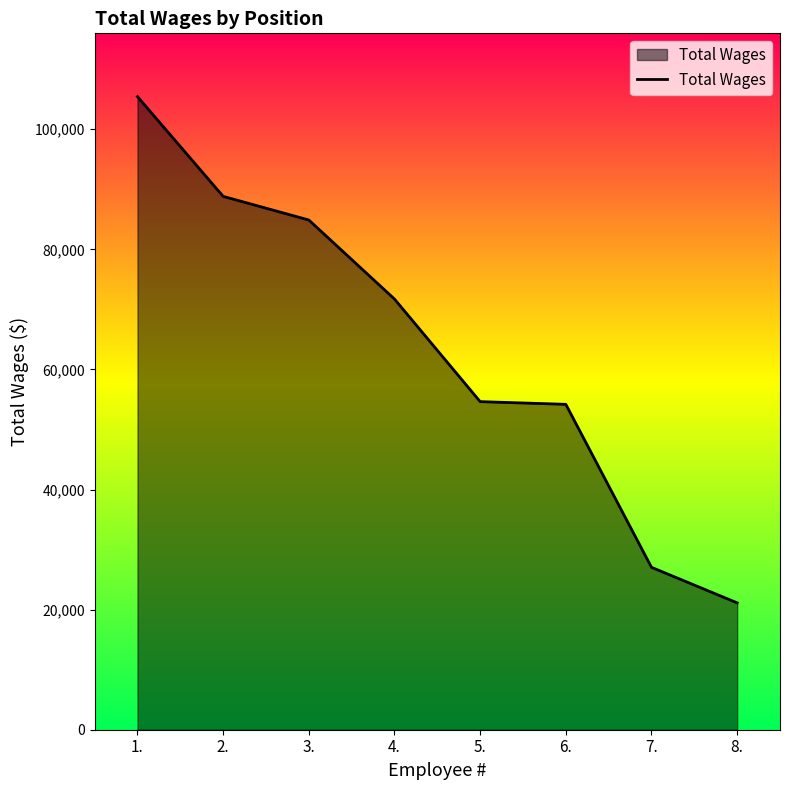

What is the change in value from 1. to 6.?

-51244